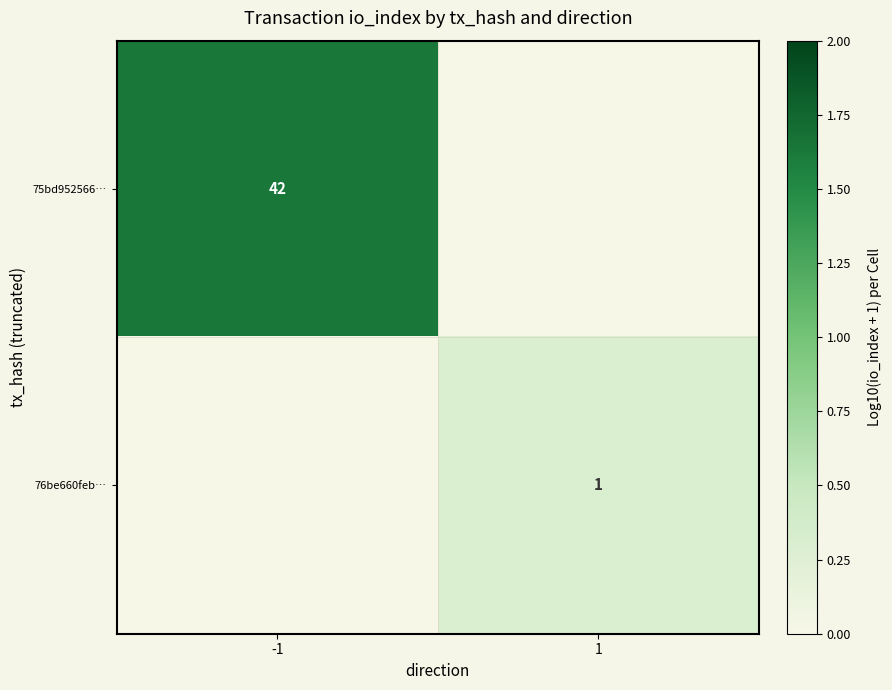

The 75bd952566… series shows 42 at -1. True or false?

True